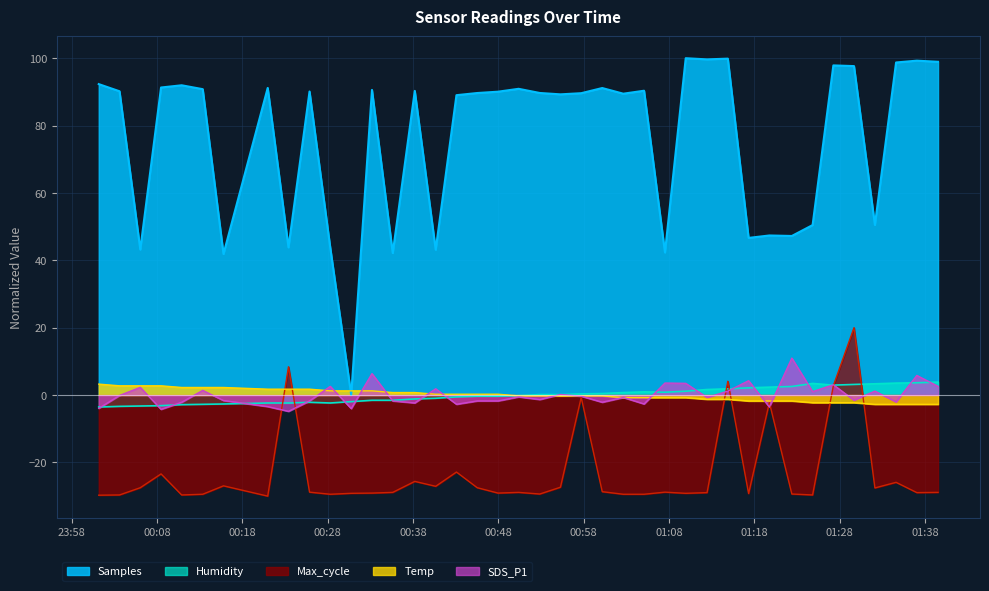

Is the value of Humidity at 2022/04/12 00:43:06 greater than the value of SDS_P1 at 2022/04/12 00:20:59?

Yes